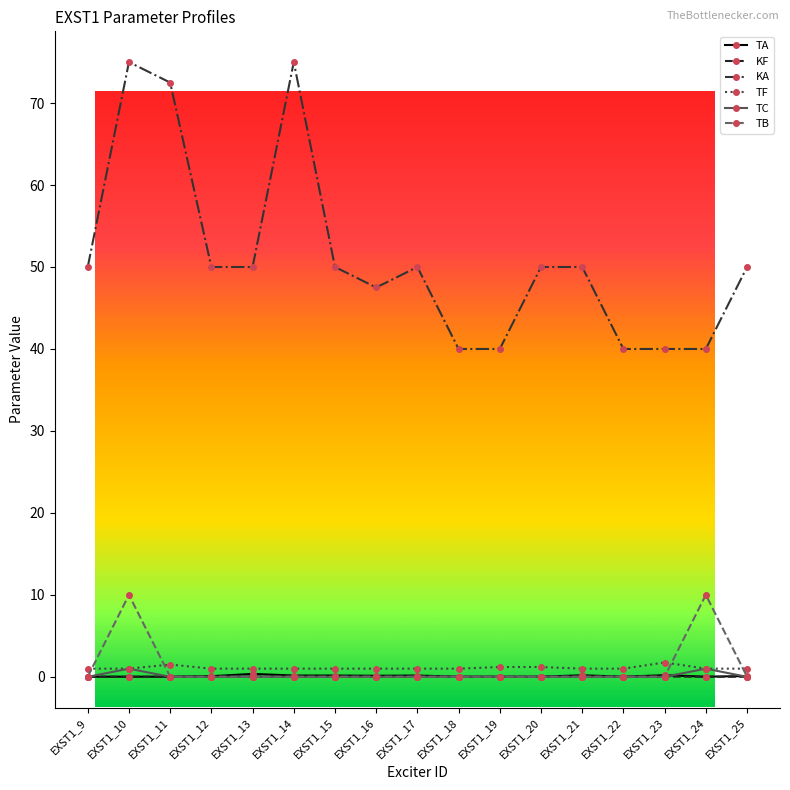

Is this an area chart (filled region under the line)?

No